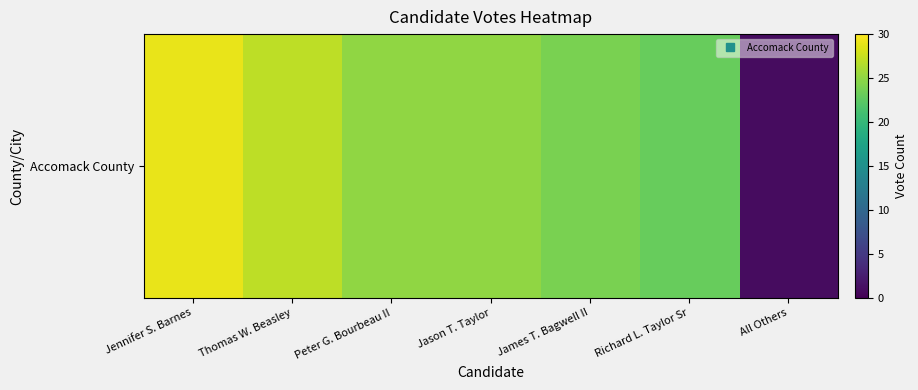

Reading right to left, extract all data points from this chart.

1	23	24	25	25	27	29